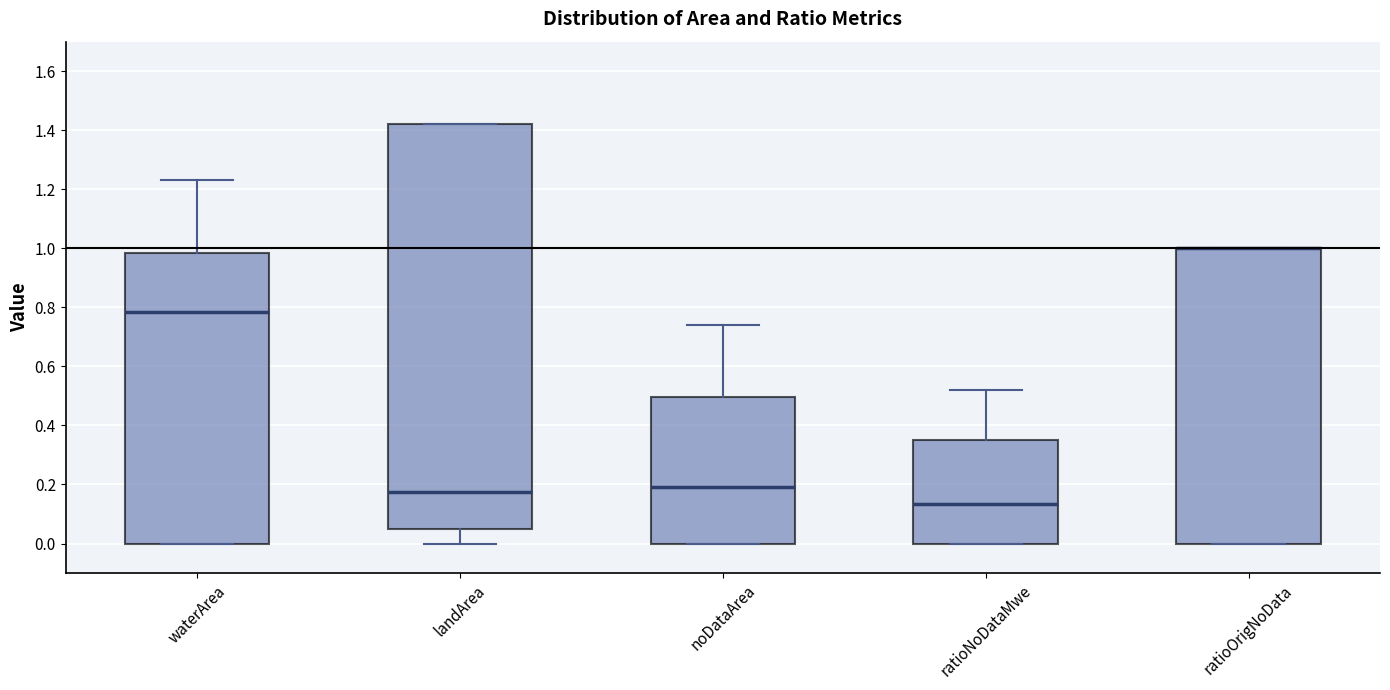

Comparing the boxes themselves (not the whiskers), which one is the tallest?

landArea